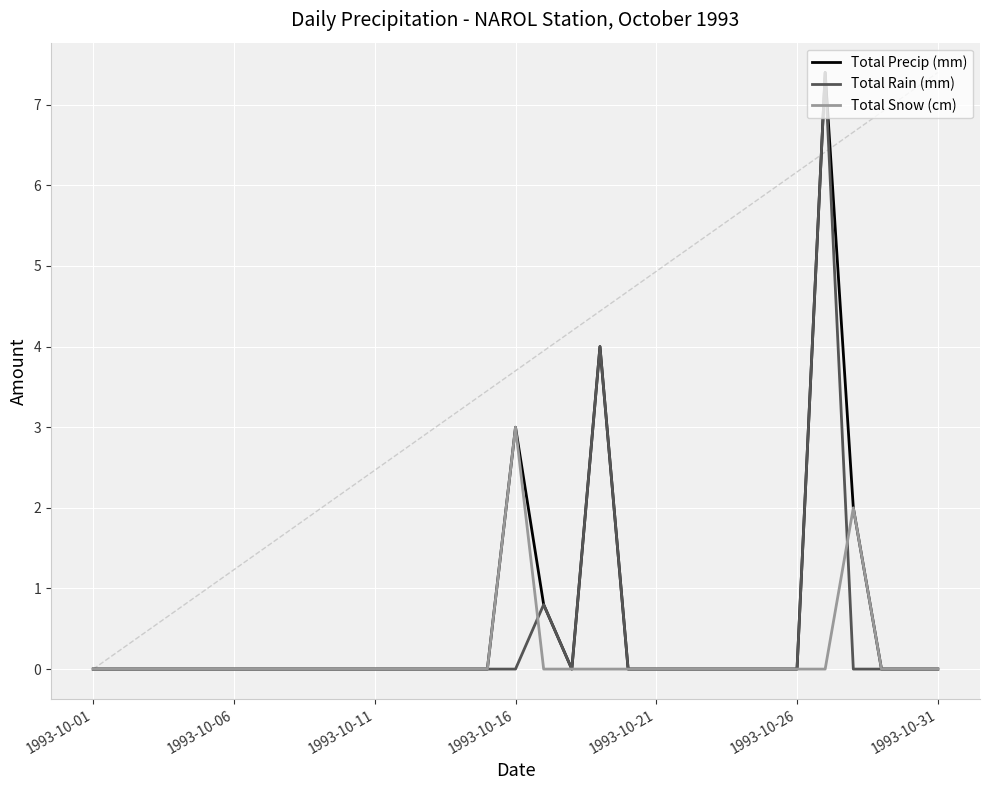

Does the chart display data point markers on the line(s)?

No